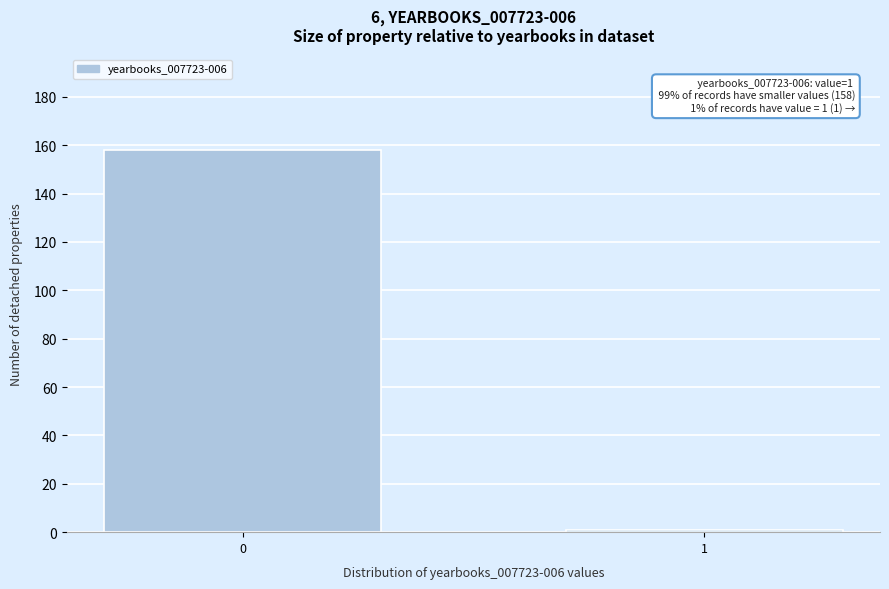

Reading right to left, list all the values displayed in this chart.

1=1	0=158